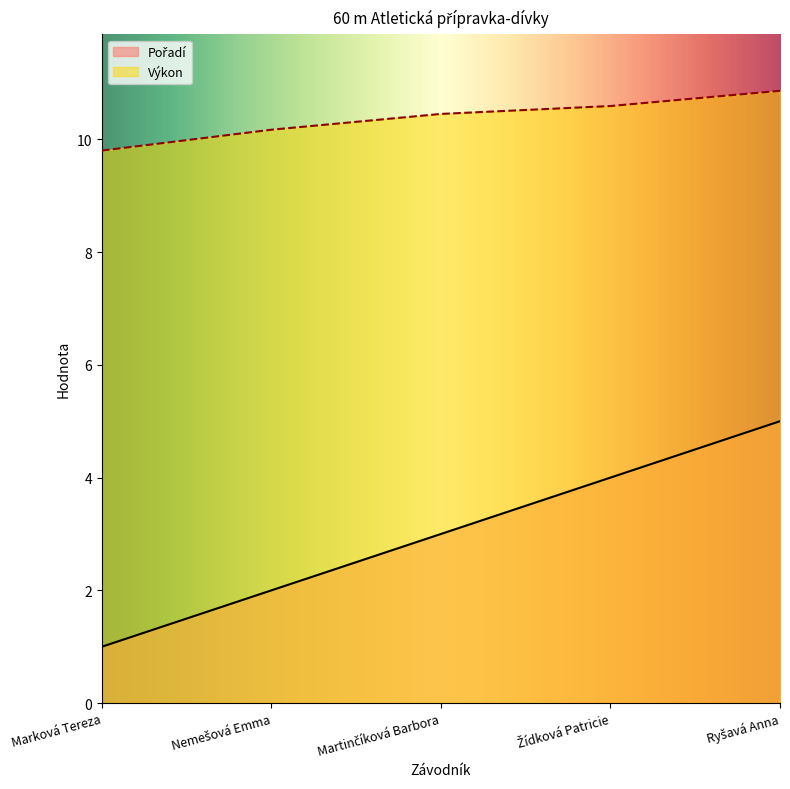

How many Výkon values are between 10 and 11?

4